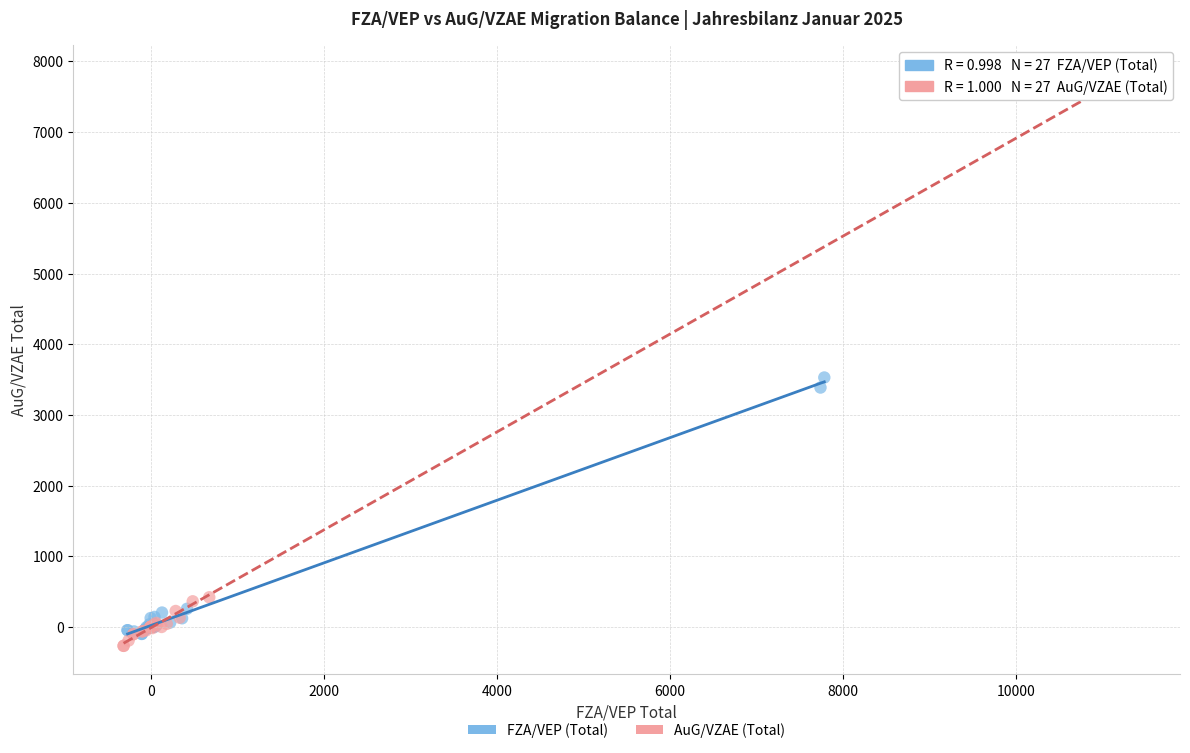

Which series contains the highest Y value?

AuG/VZAE (Total)